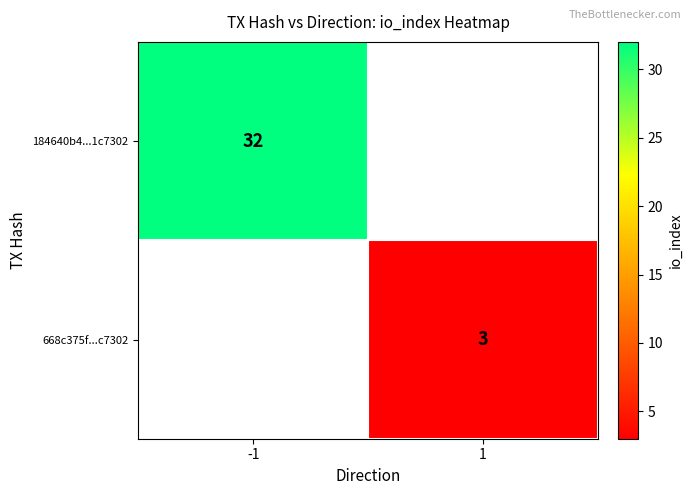

True or false: 184640b4...1c7302 has a value of 21 at -1.

False